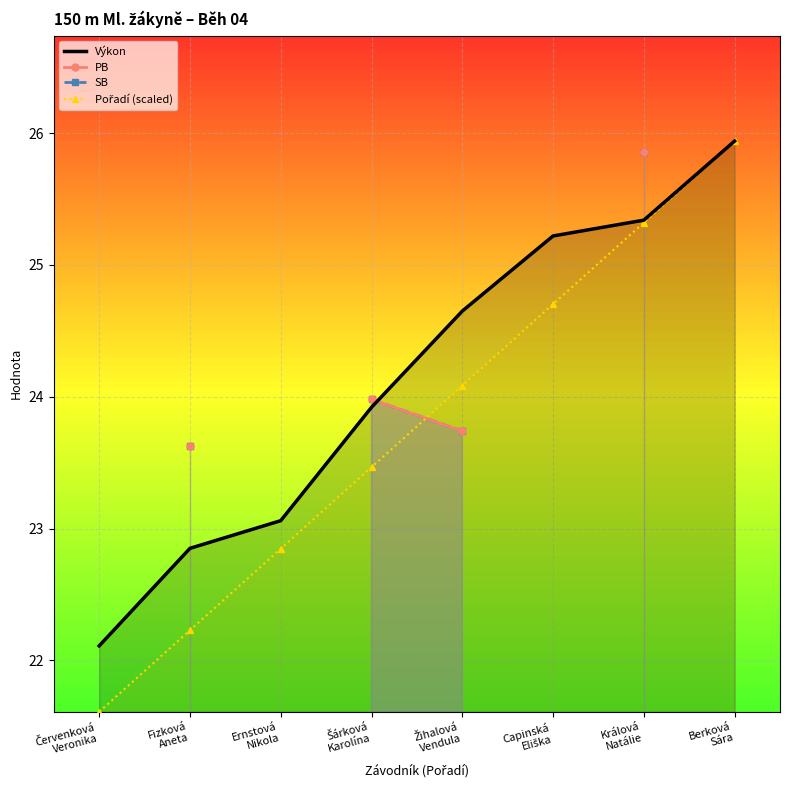

What is the difference between the maximum and minimum values in the Výkon series?

3.8